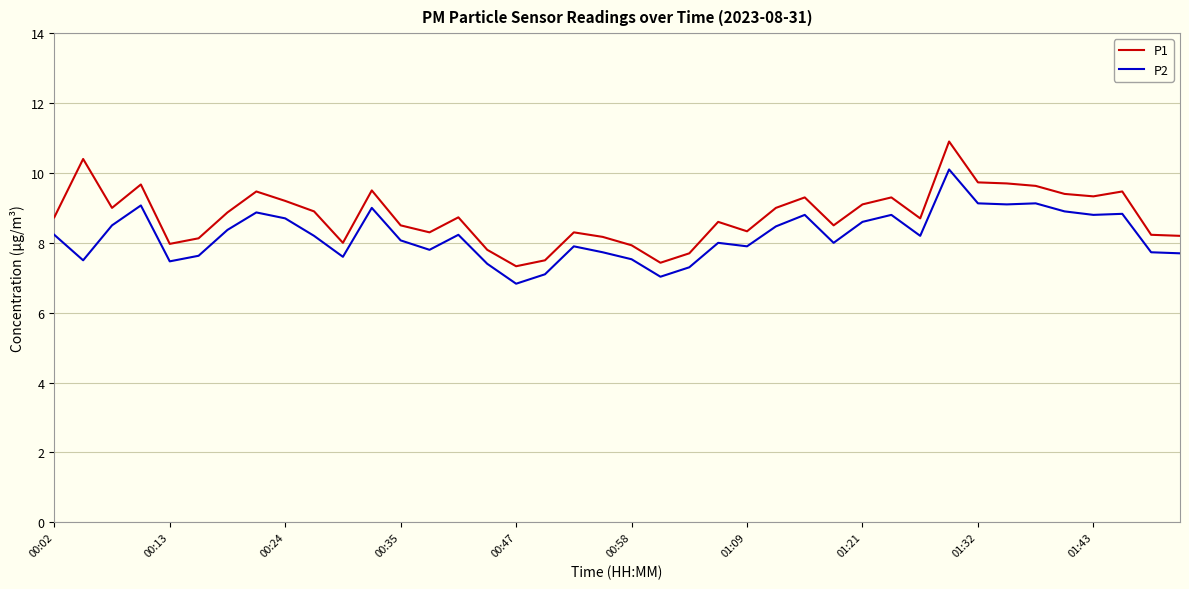

Which series has the largest range (max minus min)?

P1